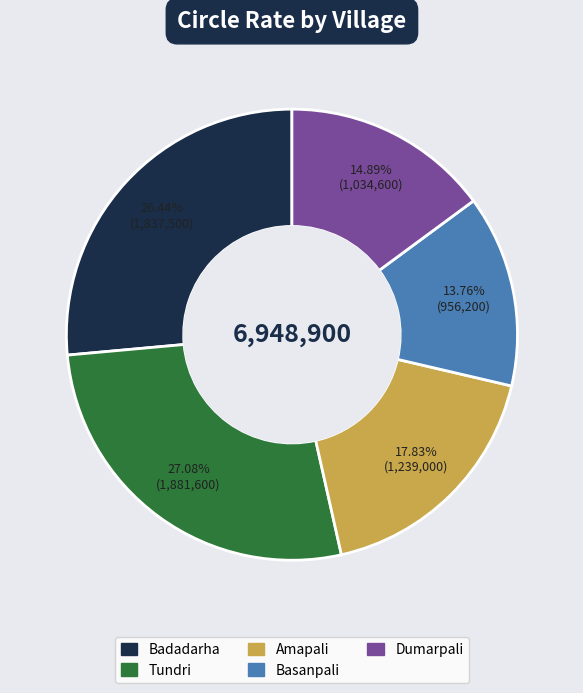

Count the number of slices in the pie.

5